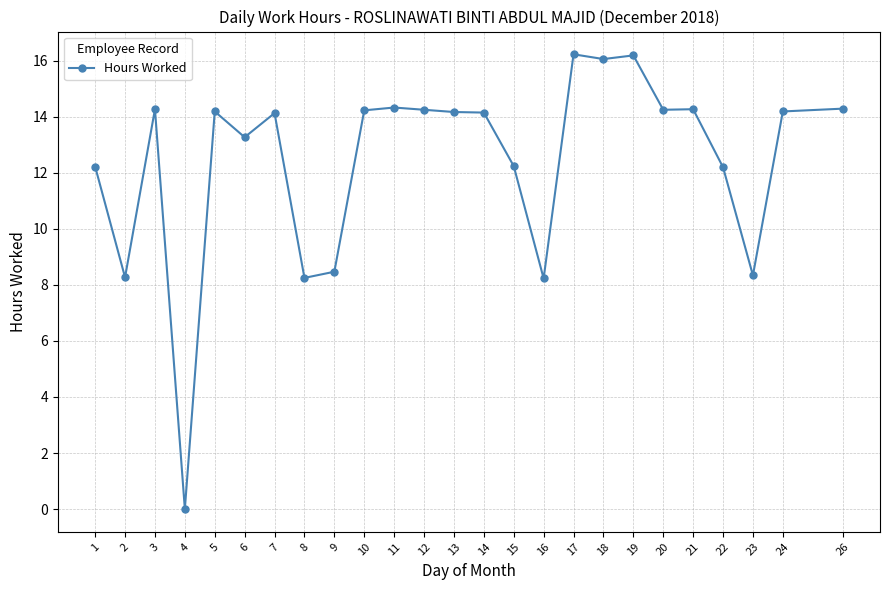

What is the difference between the maximum and minimum values?

16.2